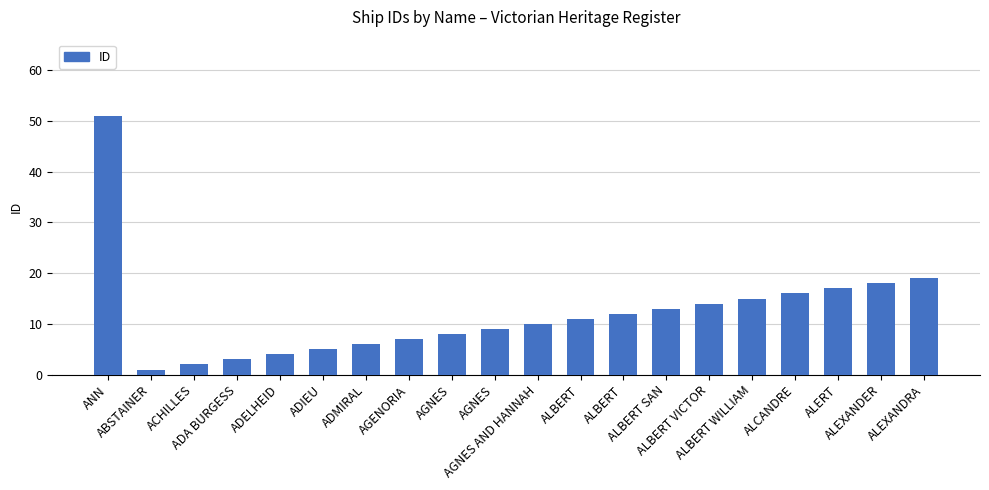

Are the bars horizontal?

No